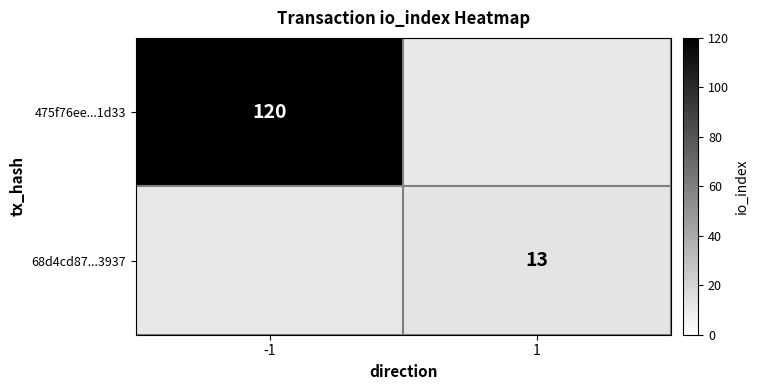

How many distinct data groups are displayed?

2